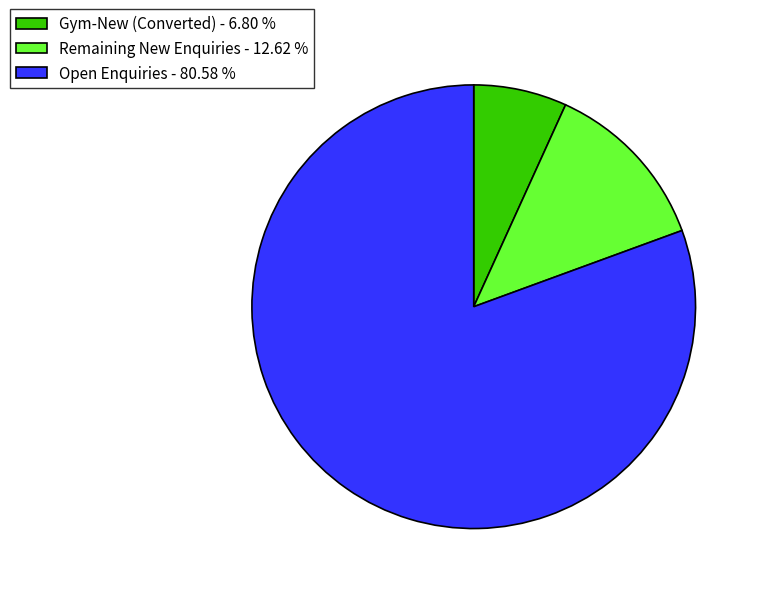

What is the ratio of the value at Open Enquiries - 80.58 % to the value at Remaining New Enquiries - 12.62 %?

6.4